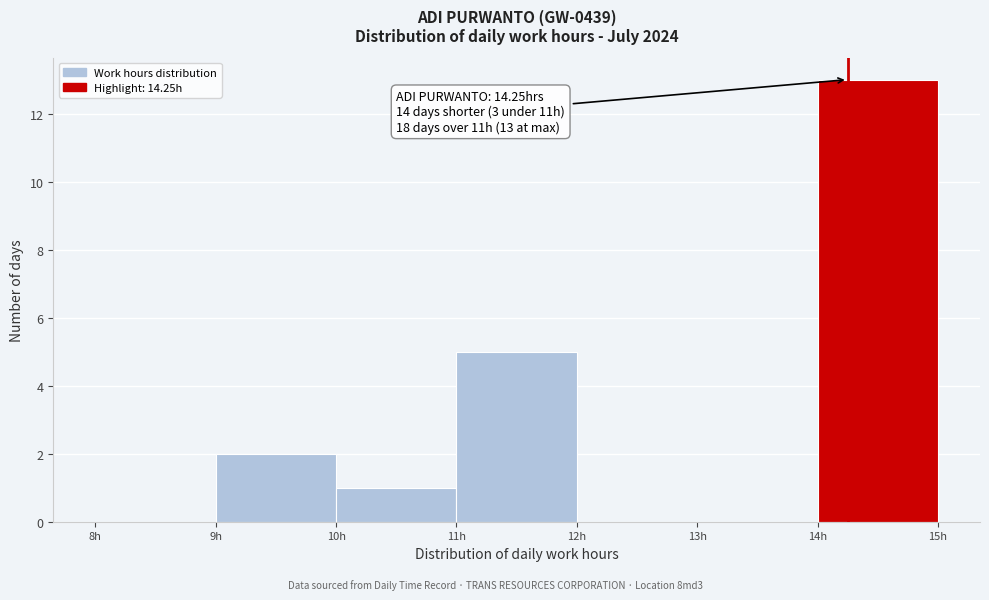

Which range on the x-axis has the tallest bar?

14 to 15